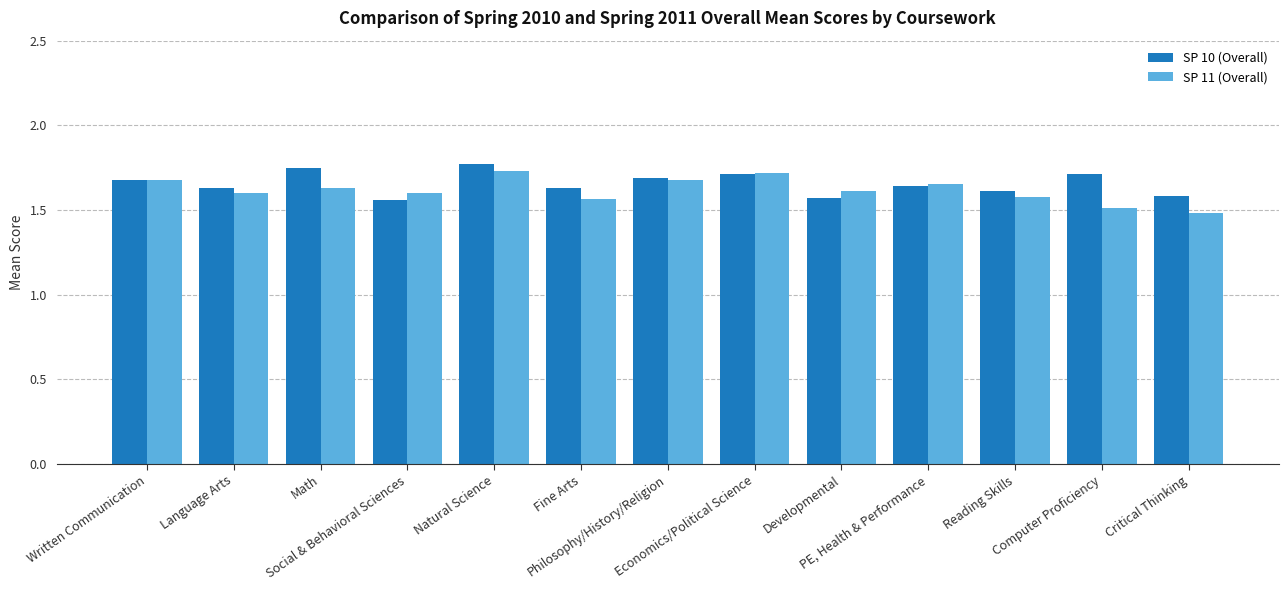

Which series has the widest spread of values?

SP 11 (Overall)